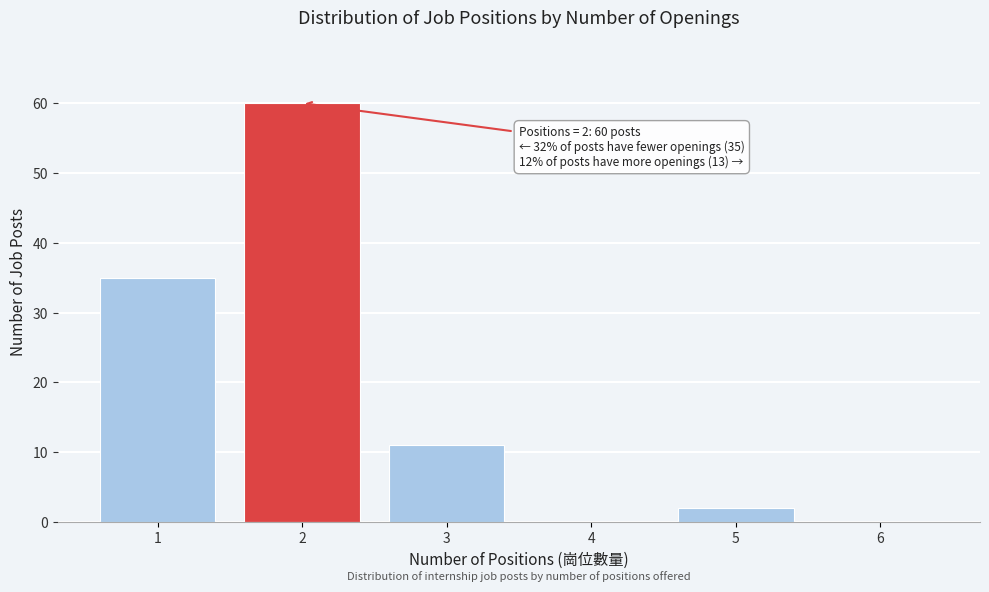

Reading right to left, what are all the values shown in this chart?

6=0	5=2	4=0	3=11	2=60	1=35